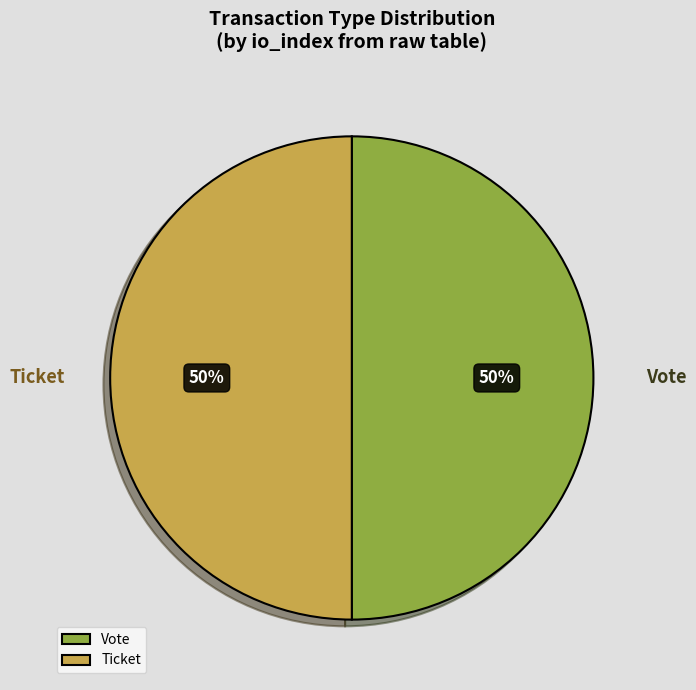

To the nearest percent, what portion does Ticket represent?

50%